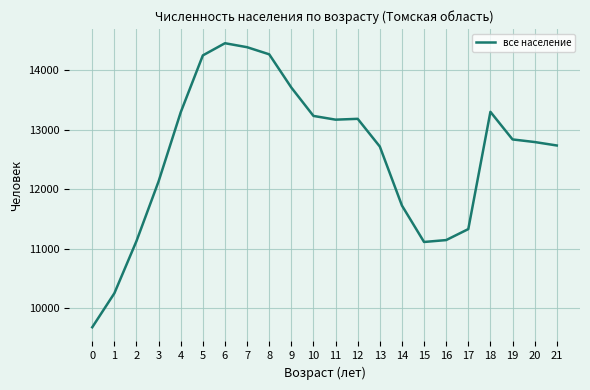

What is the ratio of the value at 3 to the value at 12?

0.9